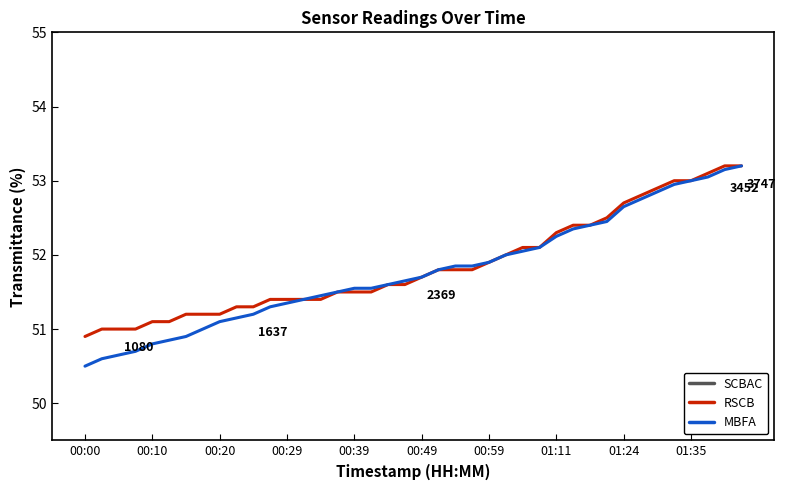

What is the difference between the second highest and minimum values in the MBFA series?

2.6